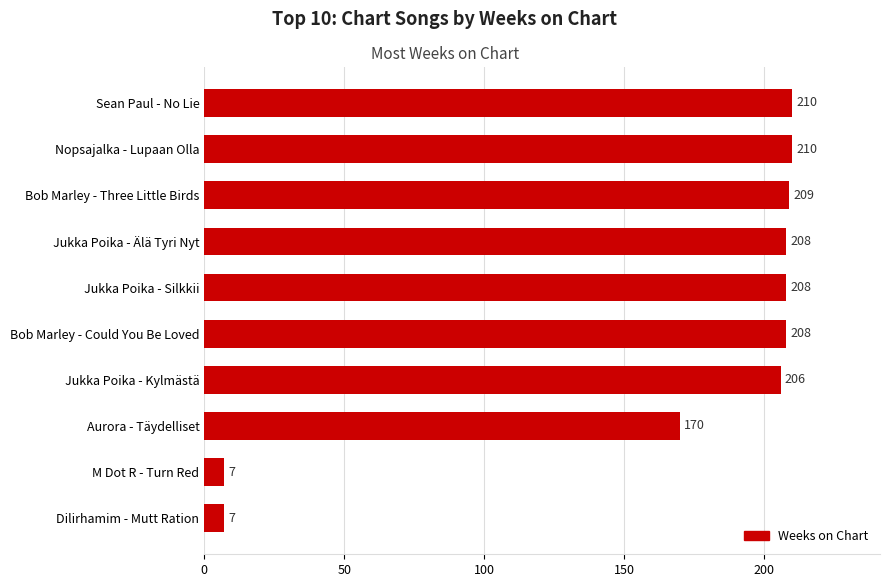

Where is the data nearest to the value 108?

Aurora - Täydelliset